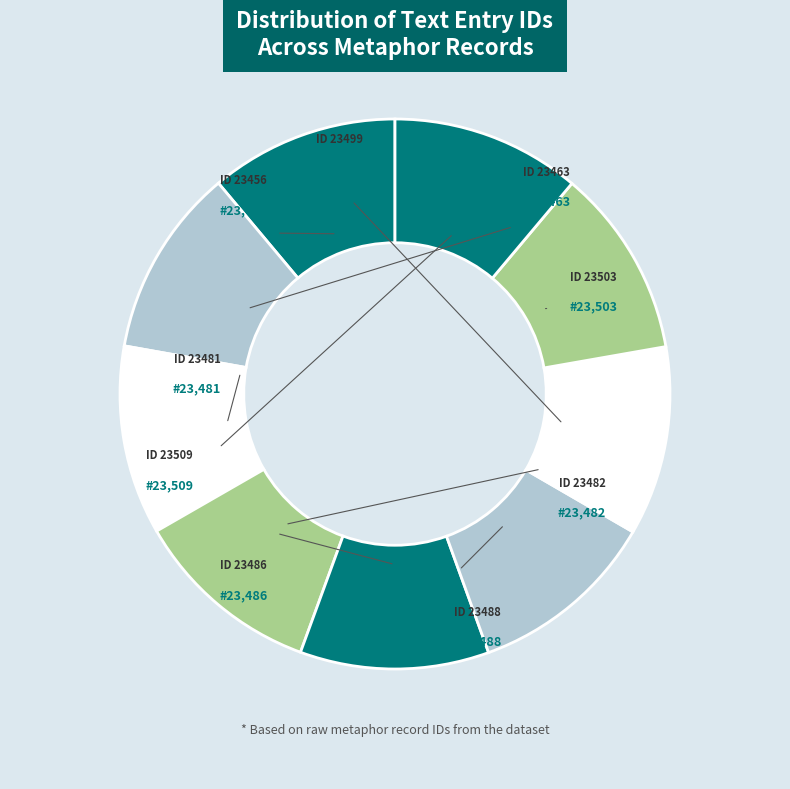

To the nearest percent, what is the average slice percentage?

11%